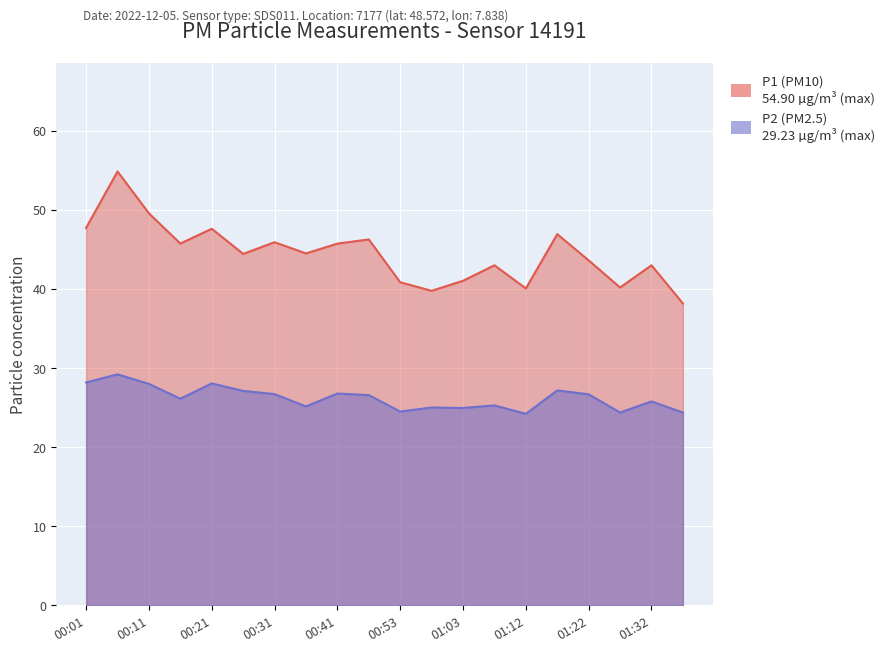

Is the value of P1 at 00:11 greater than the value of P2 at 00:26?

Yes